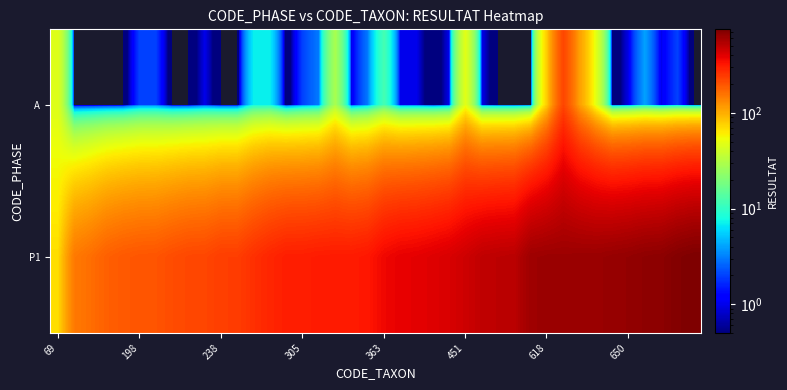

At how many categories does at least one series exceed 375?

19